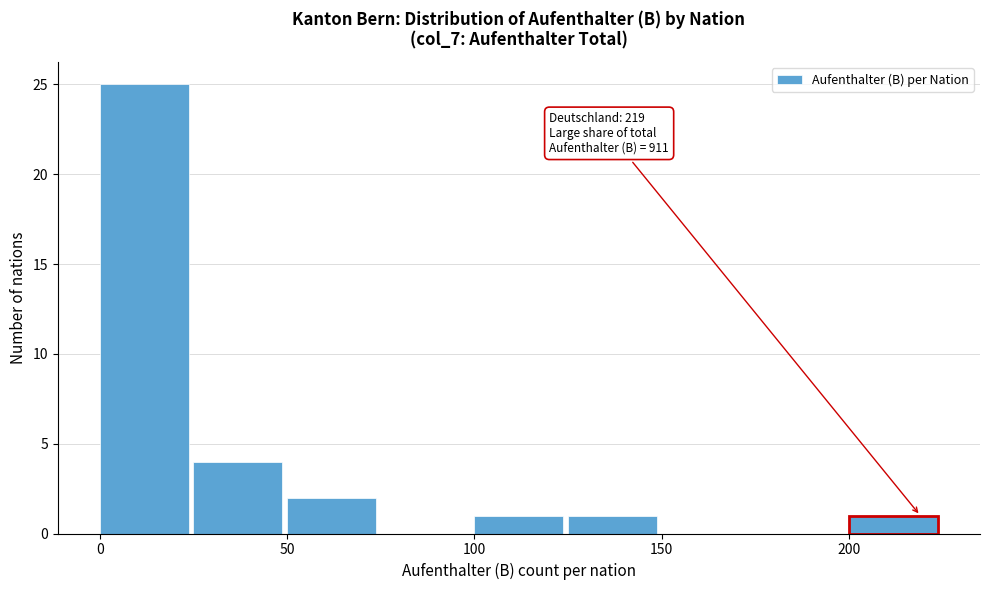

Over which range of the x-axis is the bar tallest?

0 to 25